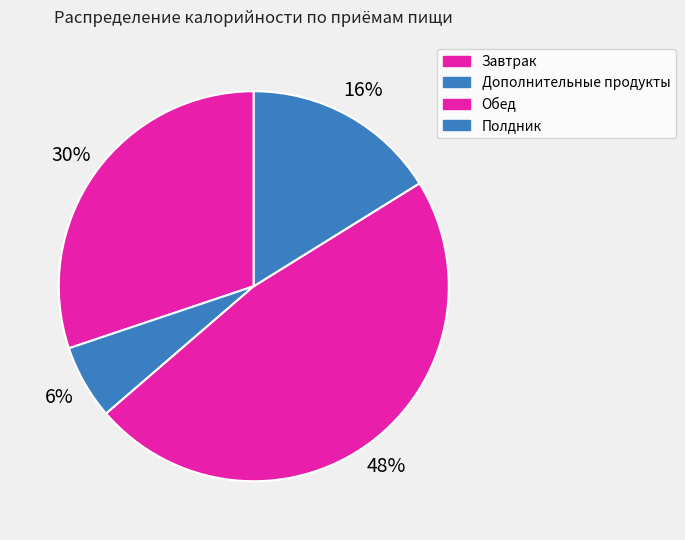

To the nearest percent, what is the combined percentage of Обед and Завтрак?

78%